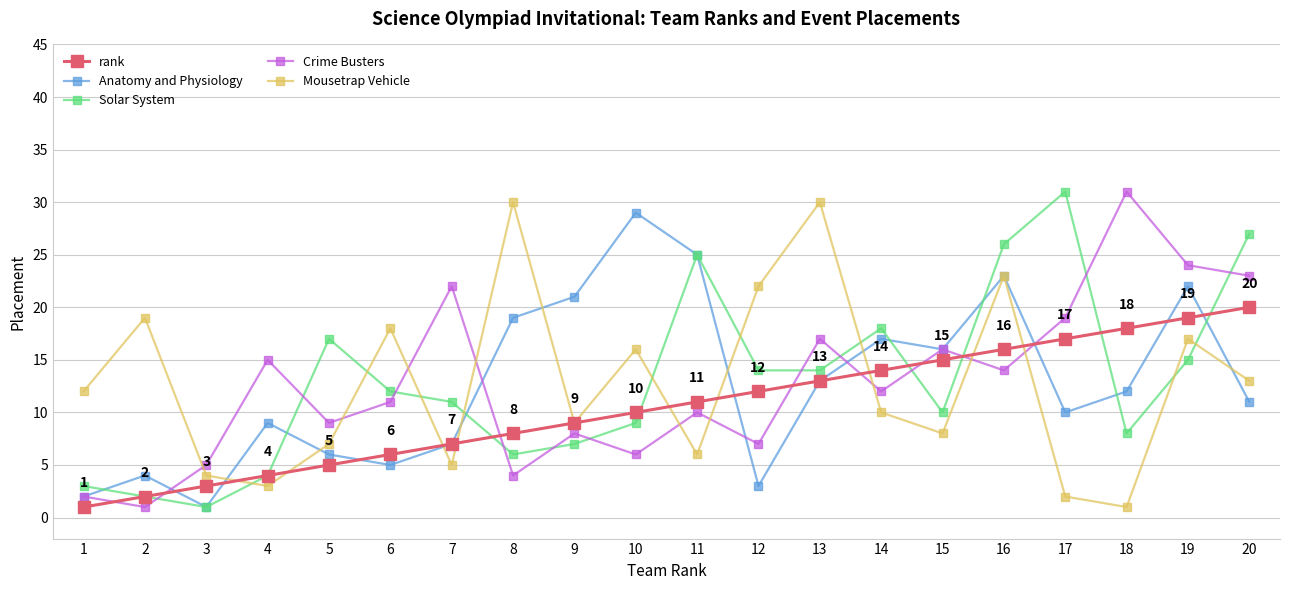

True or false: Anatomy and Physiology and rank cross at least once.

True